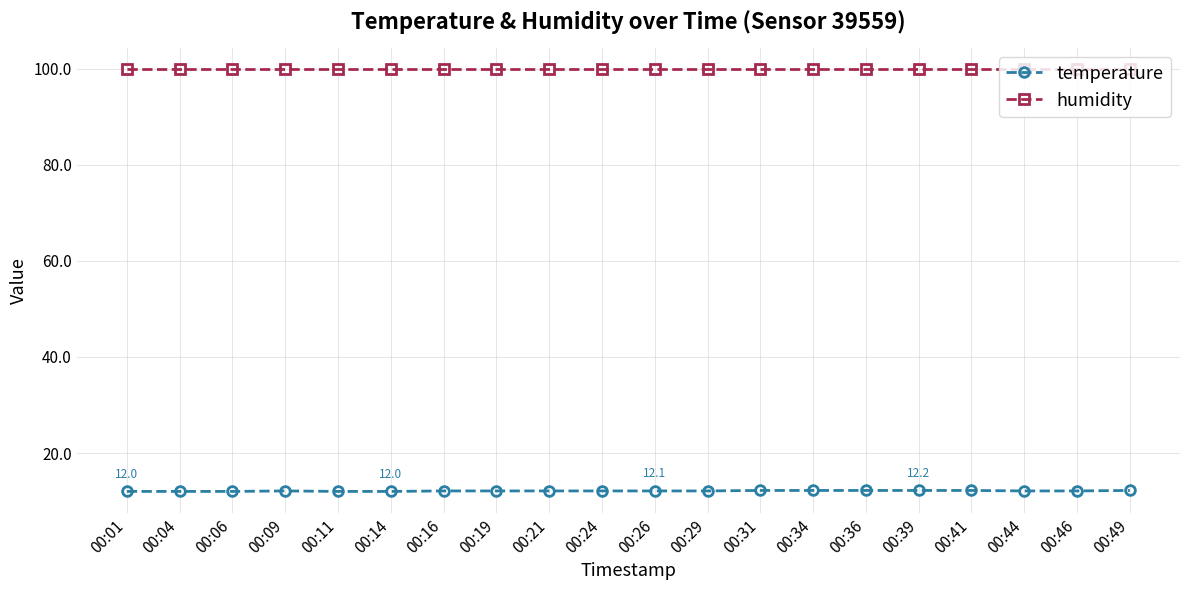

Is it true that humidity equals 99.9 at 00:14?

True